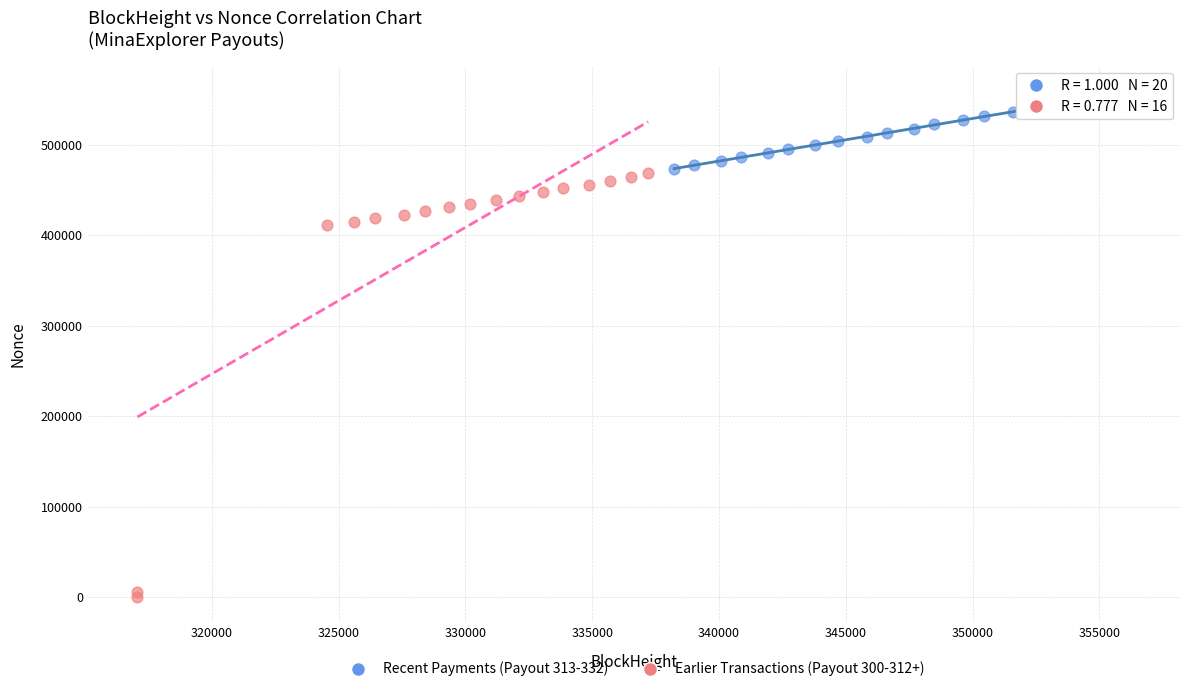

Which series reaches the maximum Y coordinate?

Recent Payments (Payout 313-332)